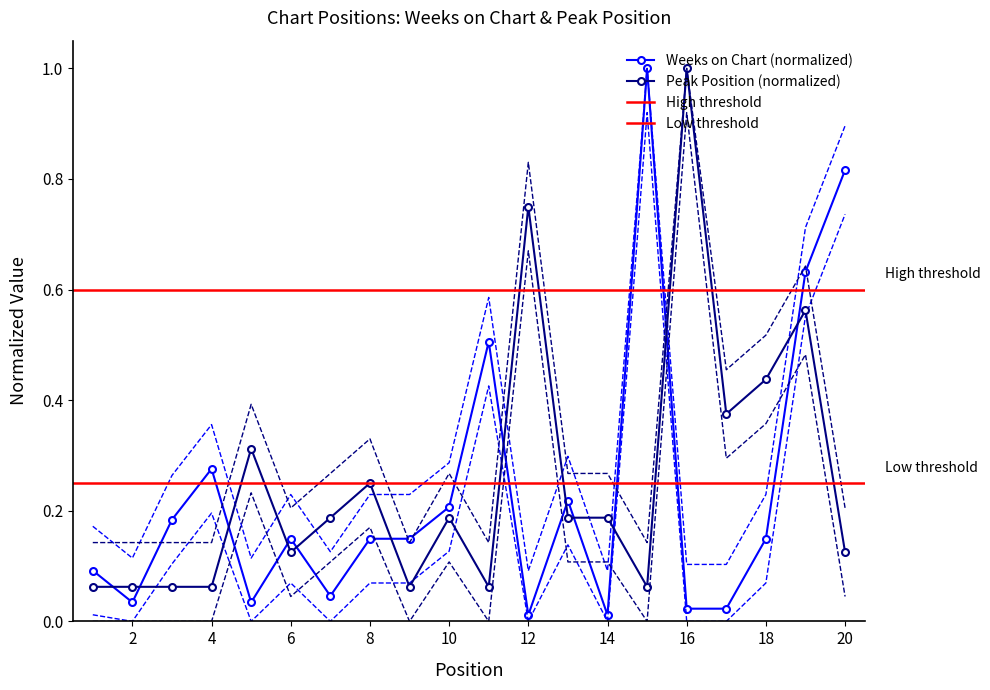

After their last crossing, which series has the higher values: Weeks on Chart or Peak Position?

Weeks on Chart